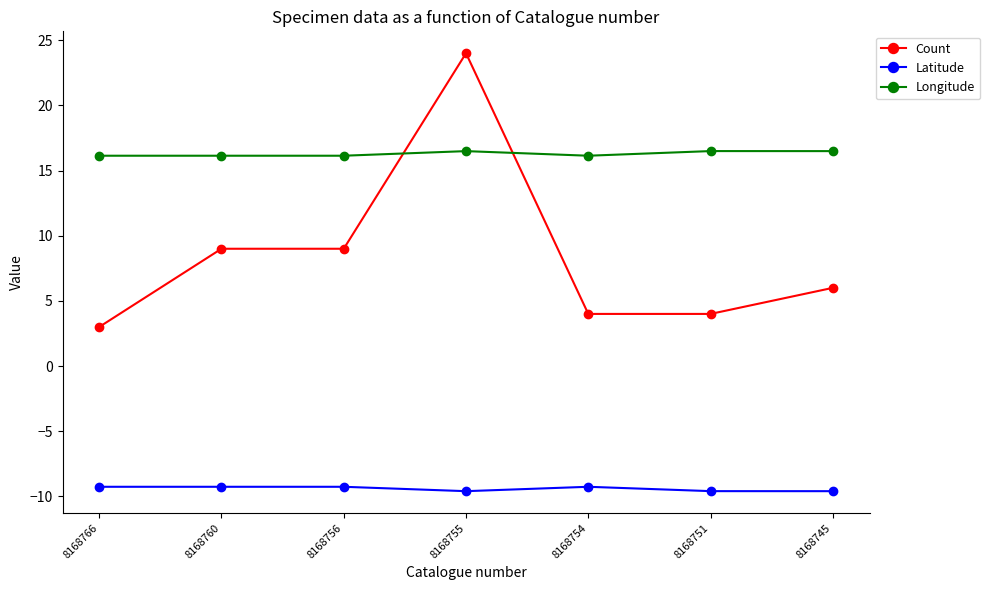

Which series has the largest total across all categories?

Longitude